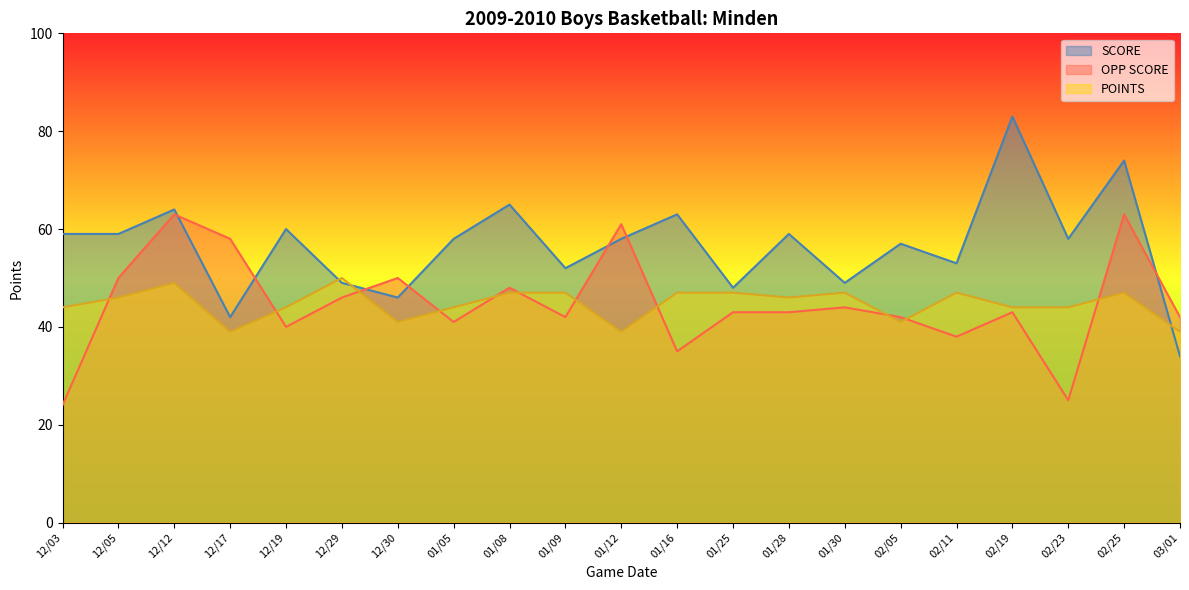

Where do SCORE and OPP SCORE first cross each other?

12/12 and 12/17